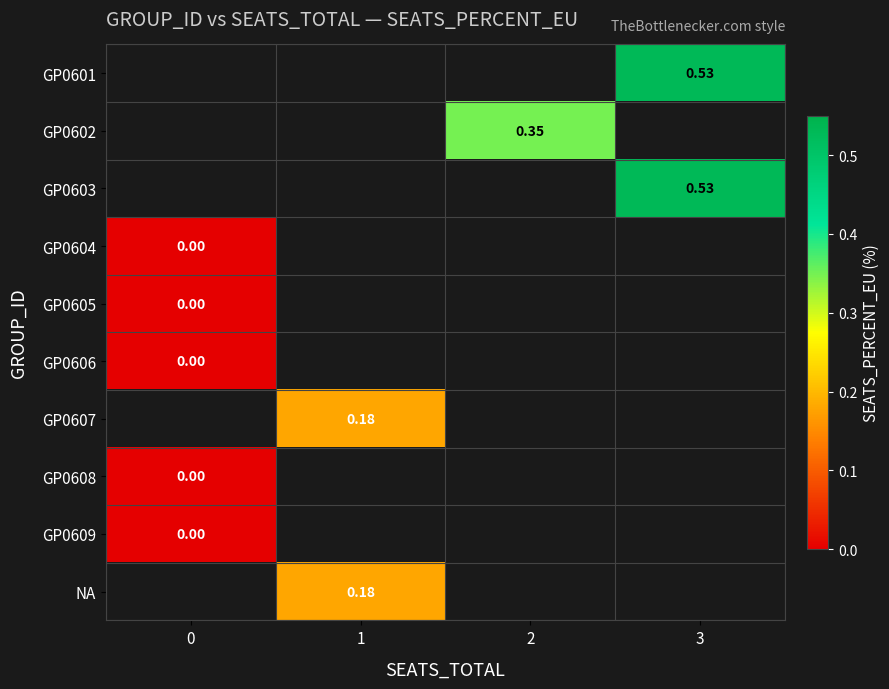

What is the greatest value displayed?

0.5